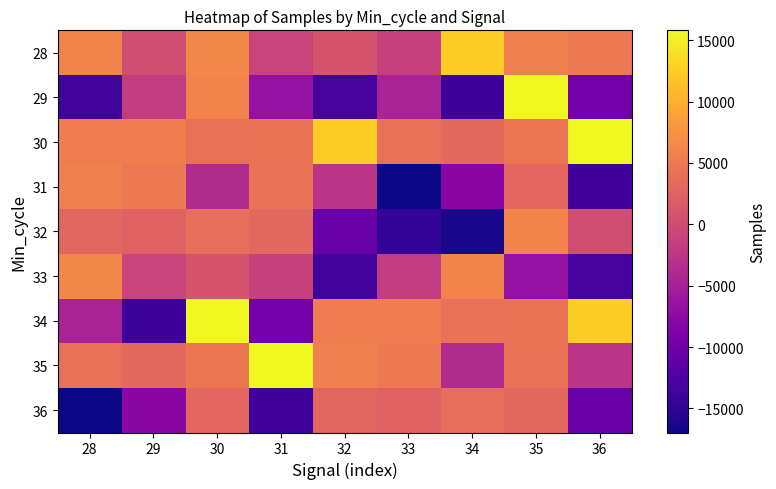

What is the greatest value displayed?

15799.4